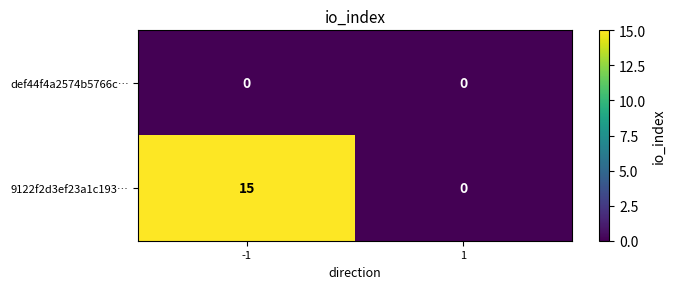

What is the sum of the 9122f2d3ef23a1c193… values at 1 and -1?

15